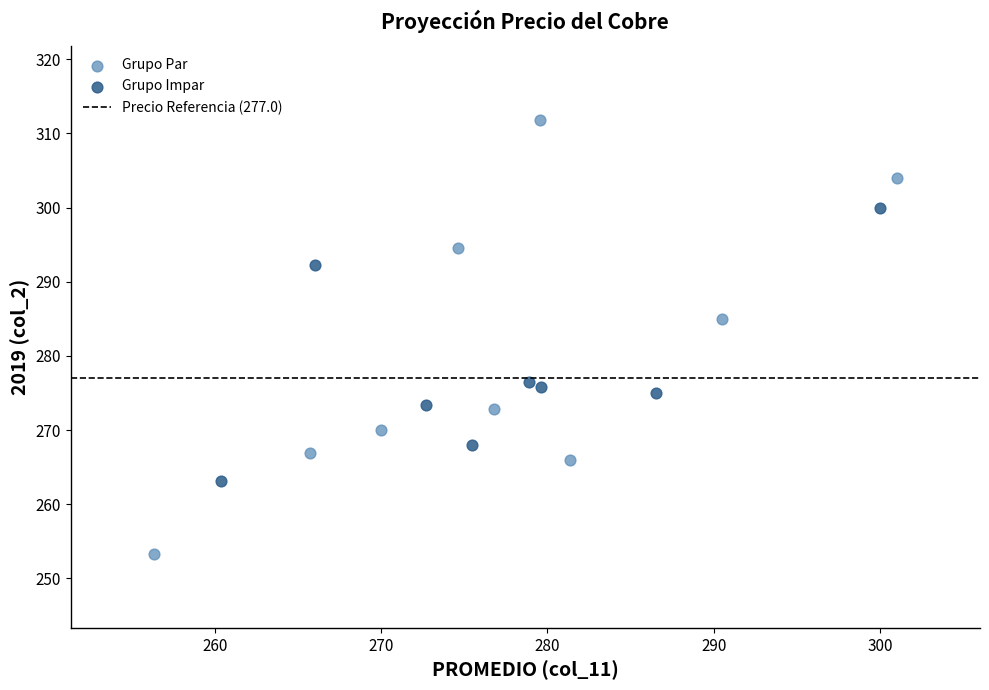

Which series has the widest spread of Y values?

Grupo Par